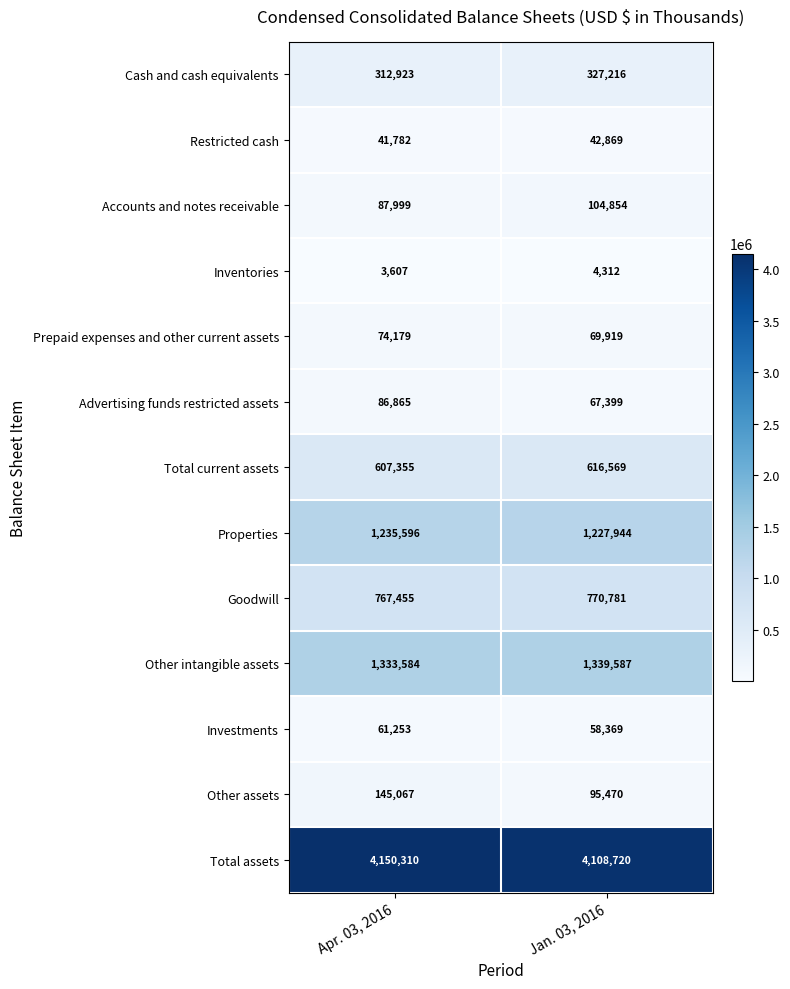

The value of Cash and cash equivalents at Apr. 03, 2016 is 413373. True or false?

False